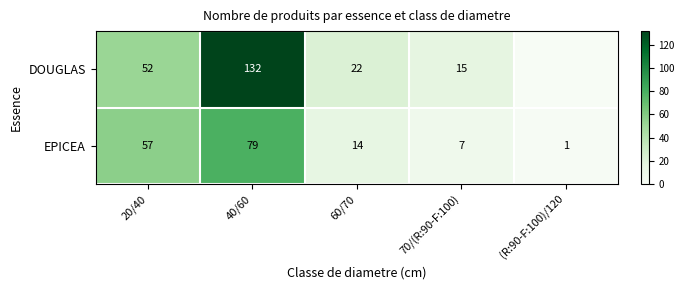

Rank the categories by EPICEA value from lowest to highest.

(R:90-F:100)/120, 70/(R:90-F:100), 60/70, 20/40, 40/60